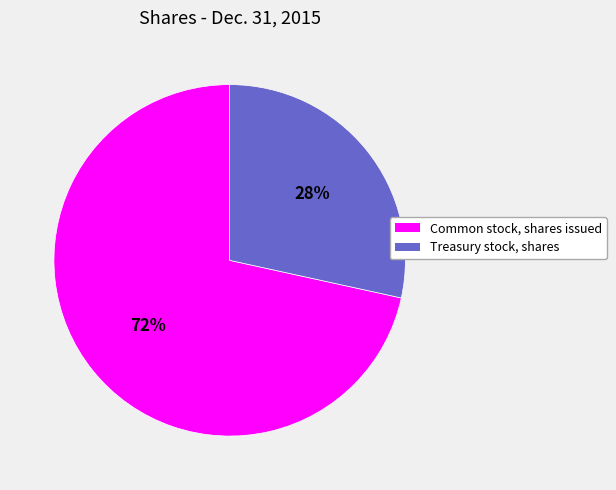

Do Common stock, shares issued and Treasury stock, shares together represent more than half of the pie?

Yes